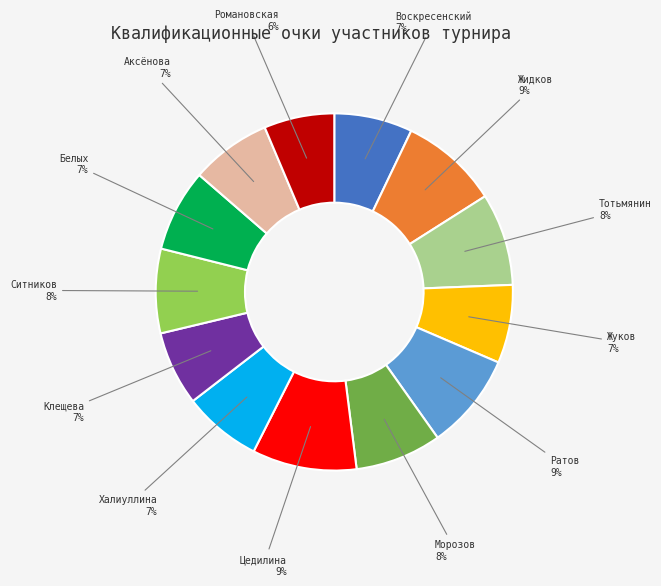

Does any single category account for the majority?

No